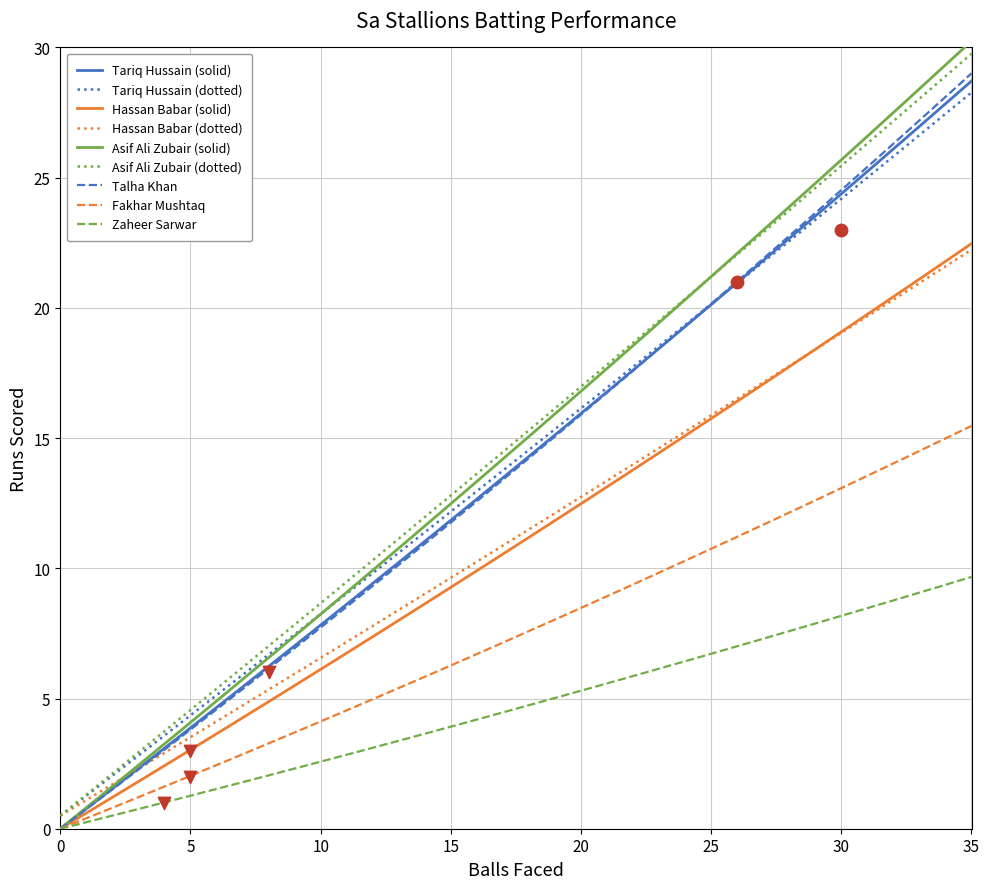

Which series contains the lowest Y value?

Tariq Hussain